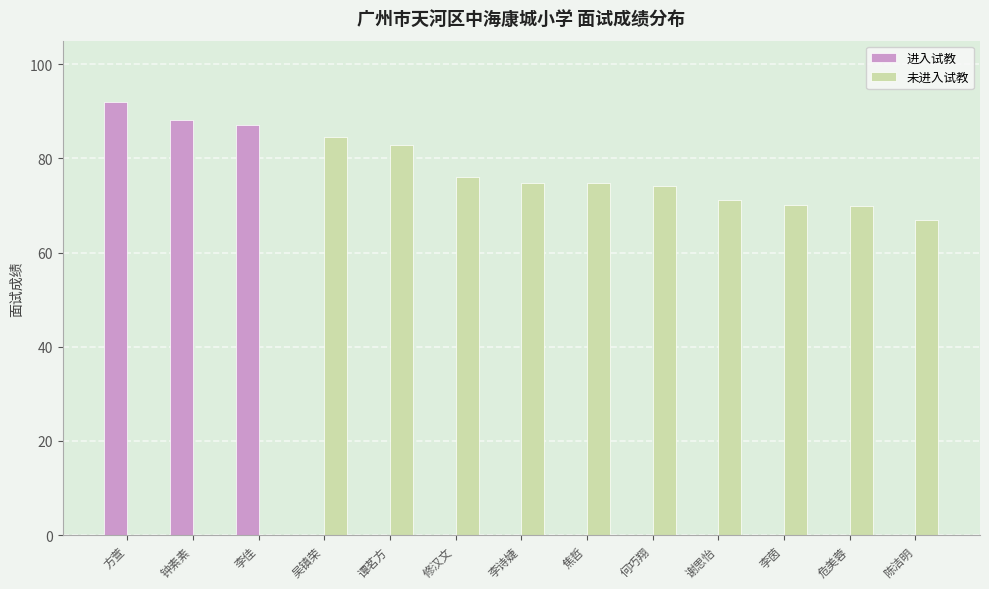

Where is 未进入试教 nearest to the value 42?

陈洁明